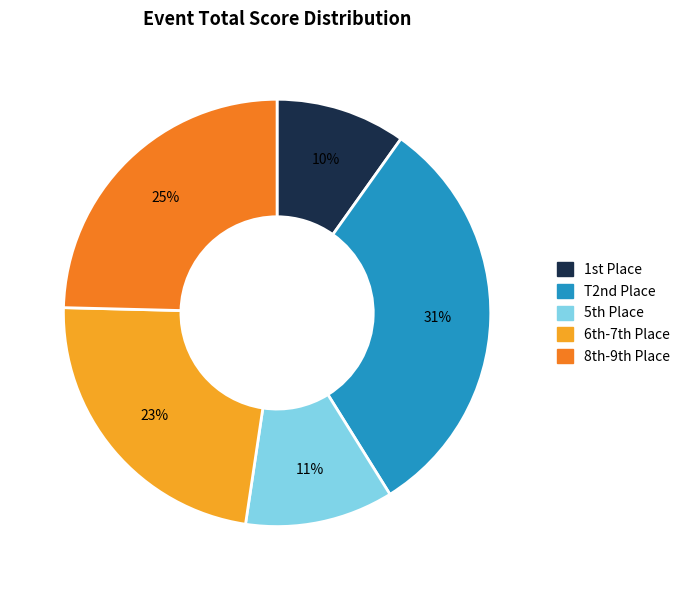

Which slice is the smallest?

1st Place